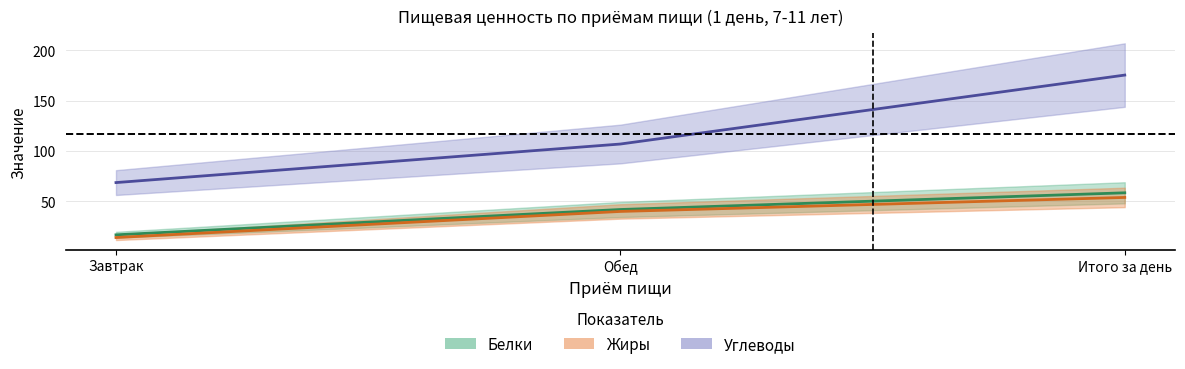

At which label is Углеводы closest to 121?

Обед